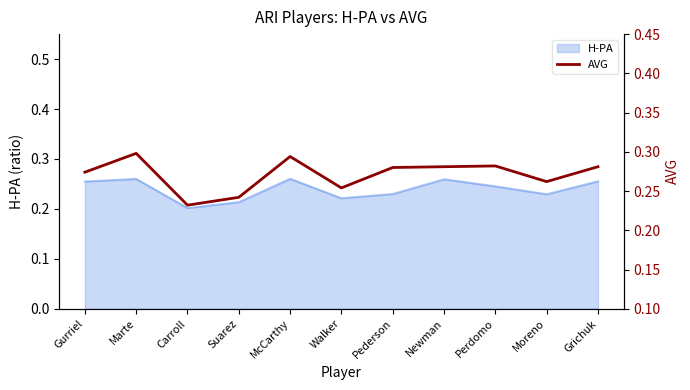

What is the label of the 1st point from the right?

Grichuk